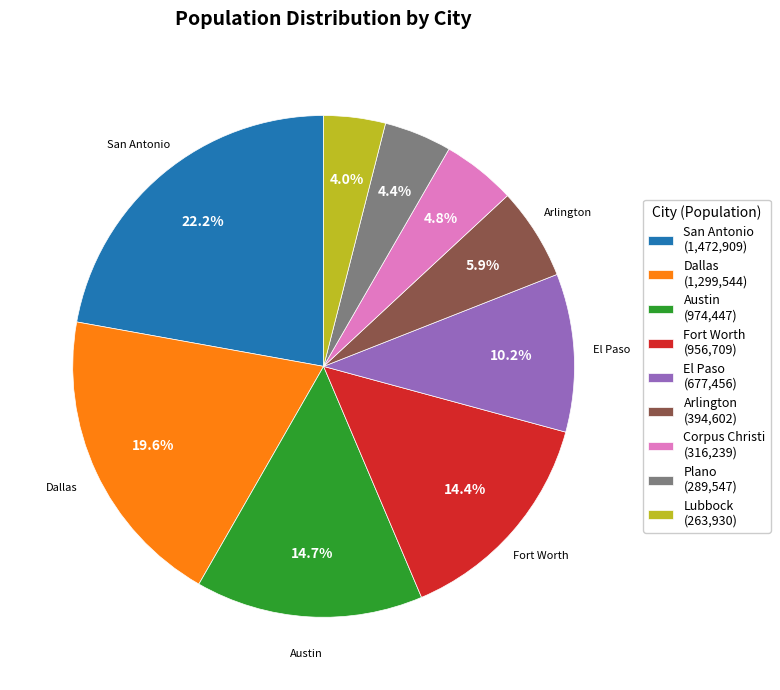

To the nearest percent, what percentage of the pie is San Antonio?

22%